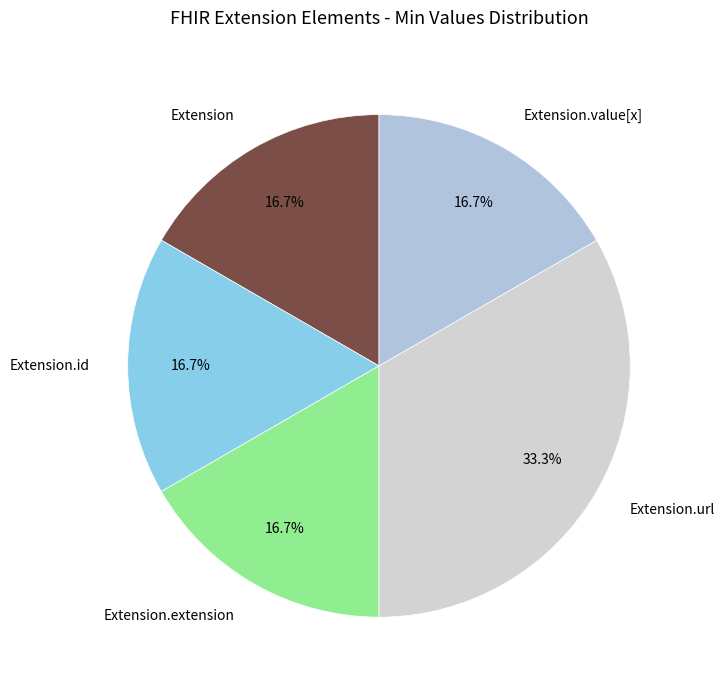

To the nearest percent, what is the difference between the largest and smallest slice percentages?

17%